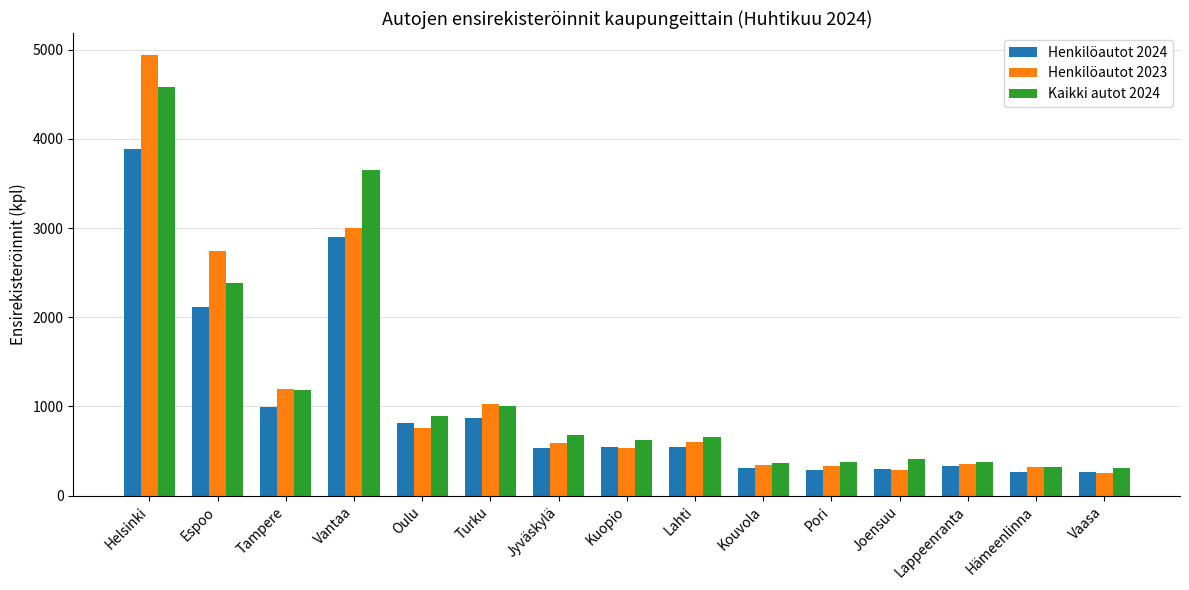

Which category has the highest value in the Kaikki autot 2024 series?

Helsinki